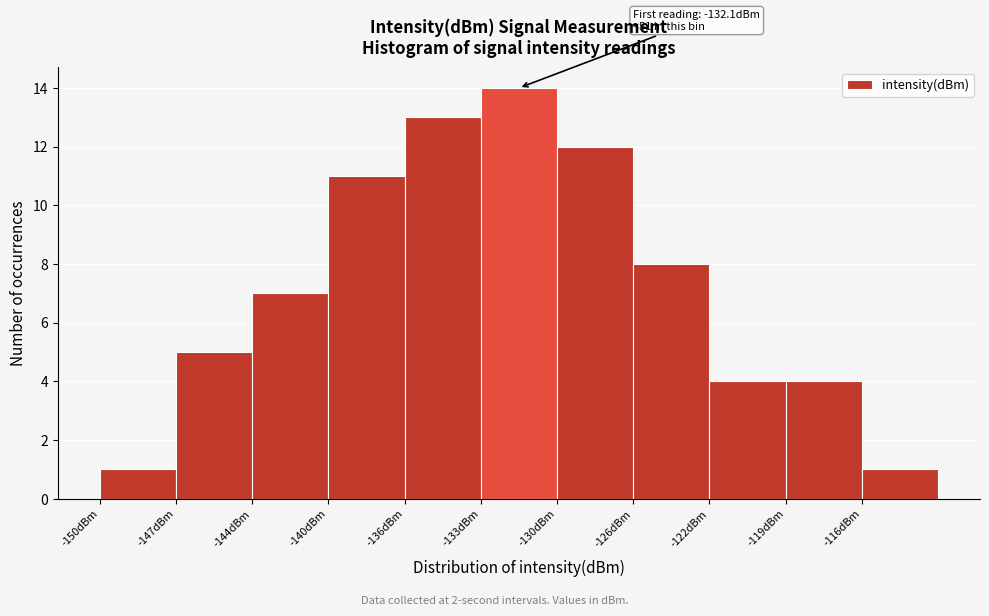

Reading left to right, list all the values displayed in this chart.

1	5	7	11	13	14	12	8	4	4	1